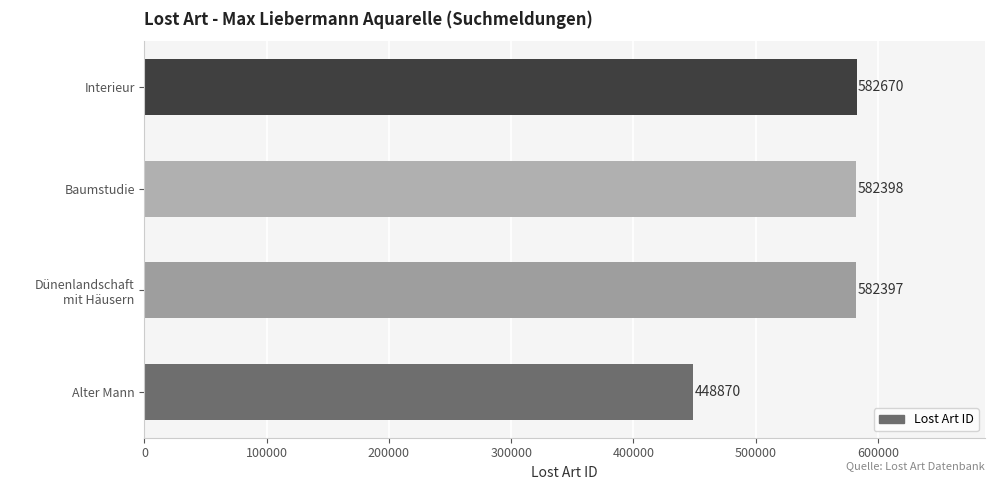

Reading top to bottom, extract all data points from this chart.

582670	582398	582397	448870